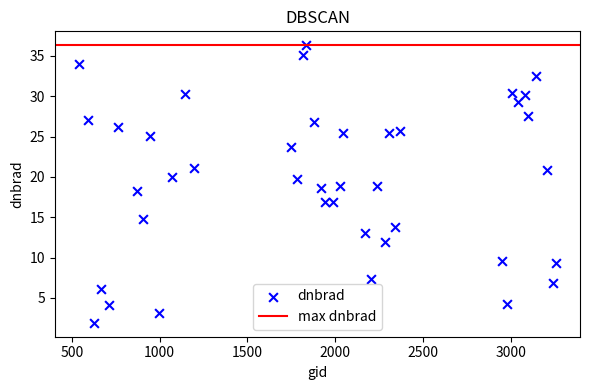

What is the range of X values (max minus min)?

2718.0